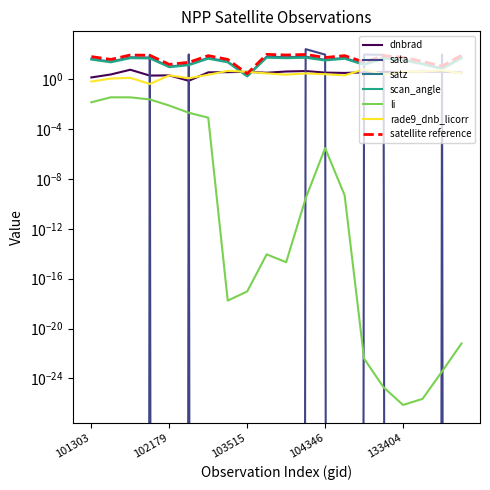

Rank the series by their maximum value, from lowest to highest.

li, dnbrad, rade9_dnb_licorr, scan_angle, satz, sata